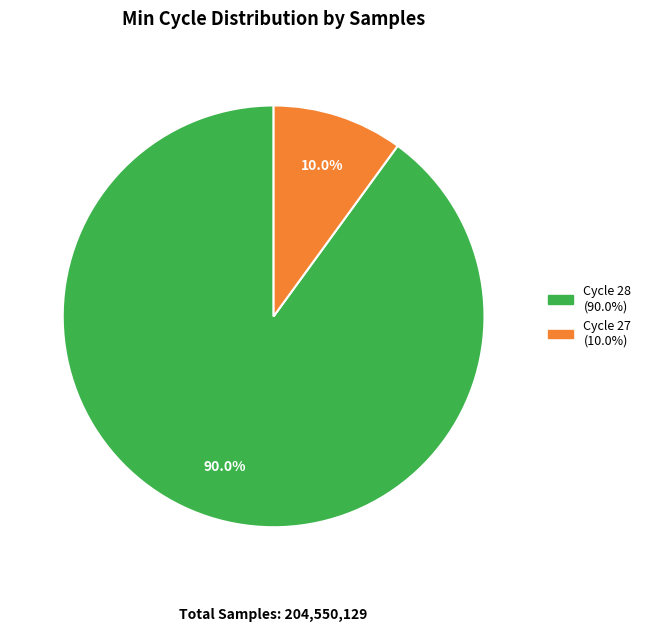

To the nearest percent, what is the average slice percentage?

50%